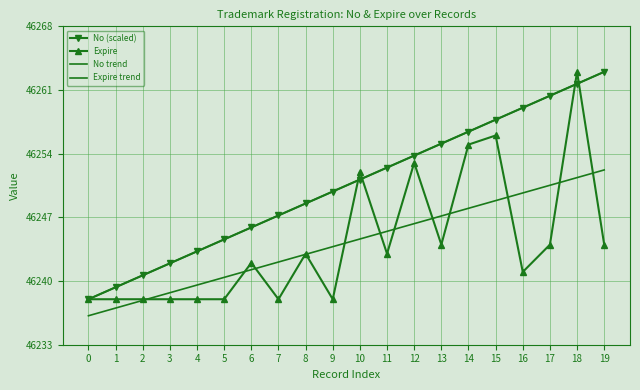

What is the value of the Expire point at the 20th from the left?

46244.0